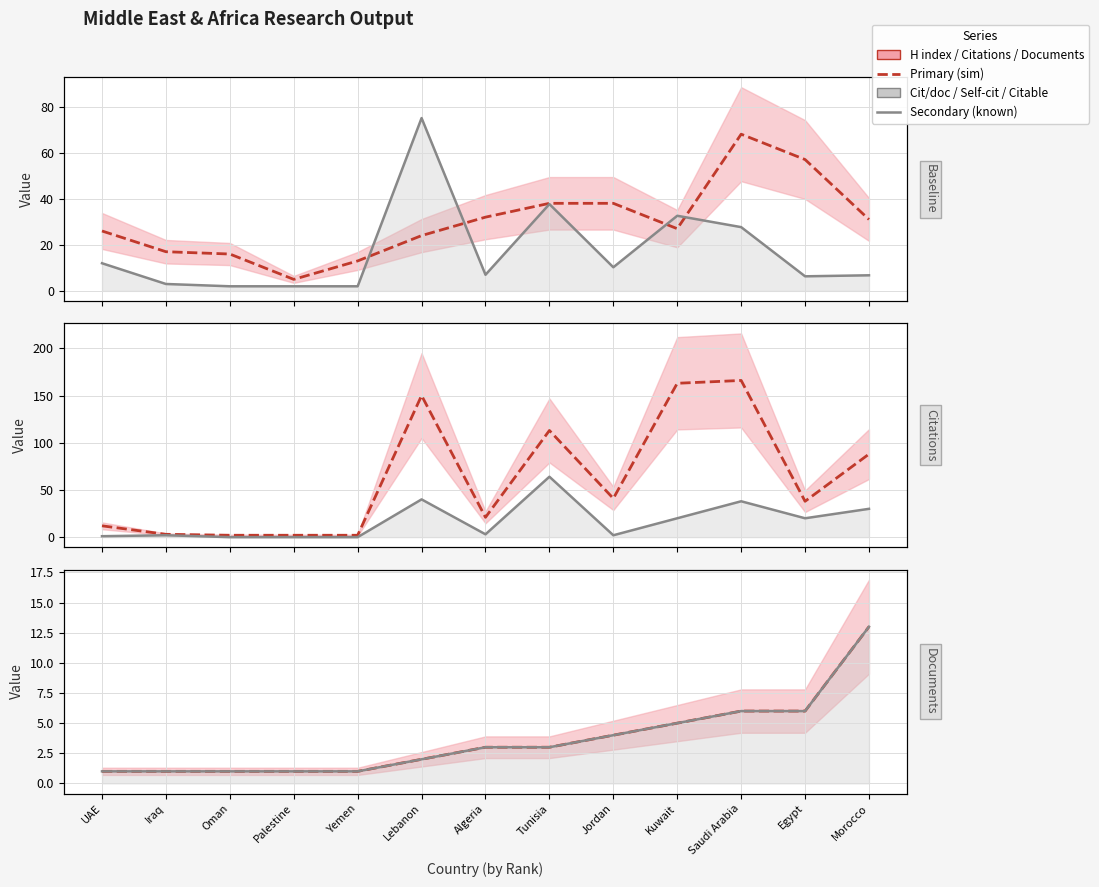

How many categories are shown in the chart?

13